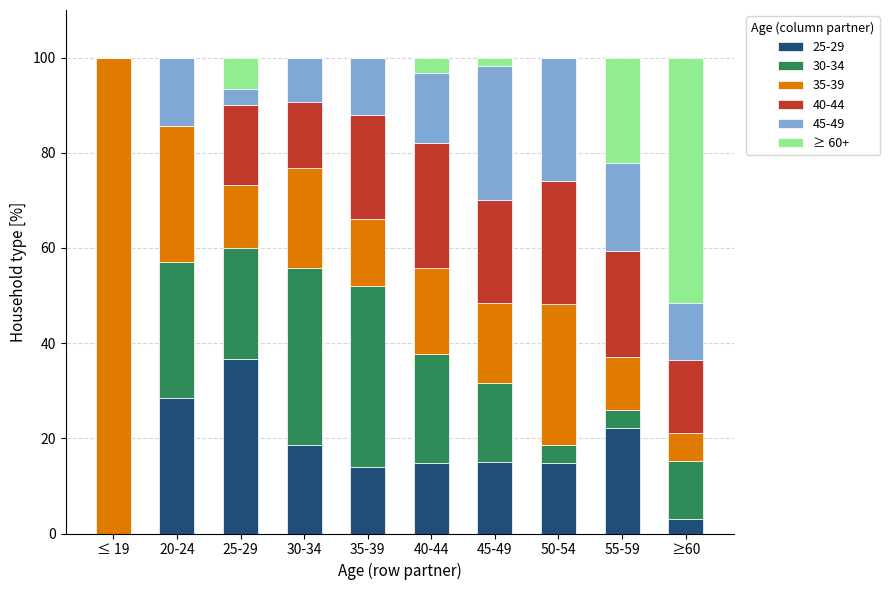

What is the sum of the 25-29 values at ≥60 and 55-59?

25.3